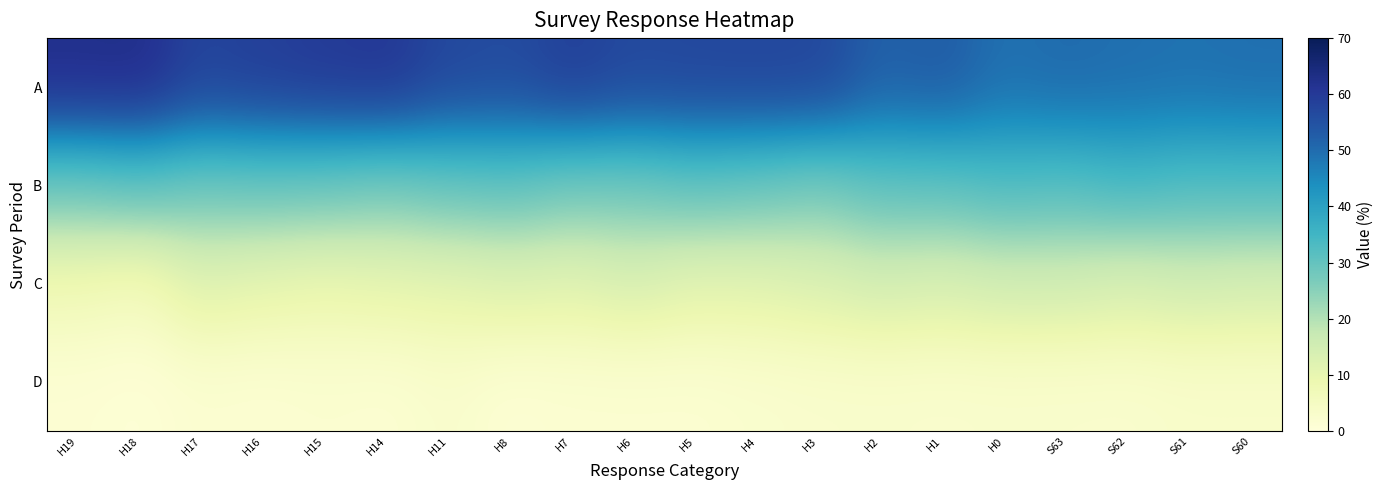

What is the spread (max minus min) of values at H15?

57.9